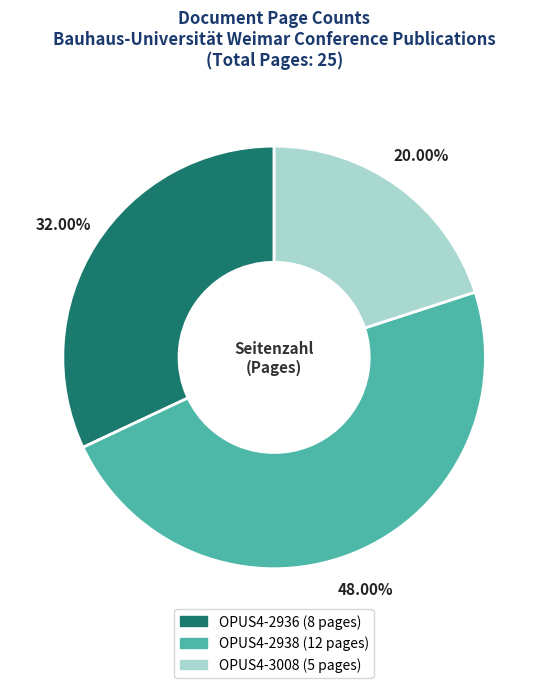

True or false: OPUS4-2938 accounts for 55% of the total.

False